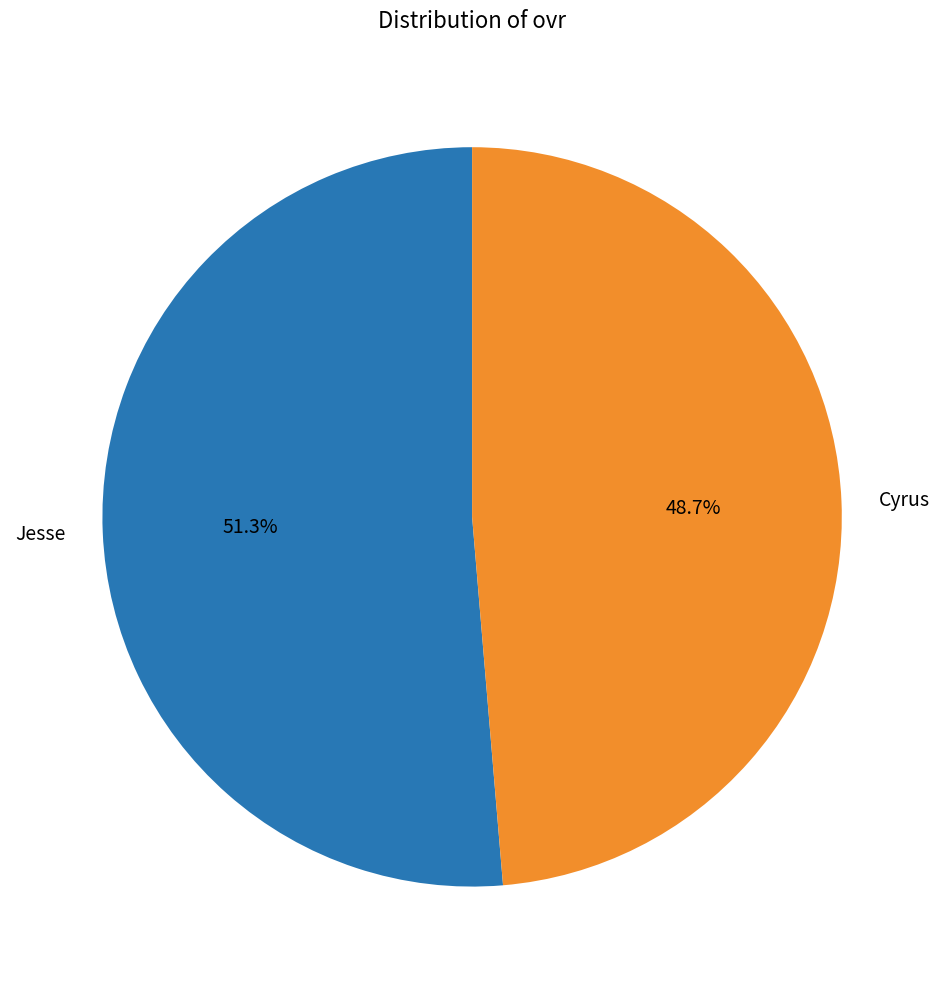

To the nearest percent, what portion does Cyrus represent?

49%